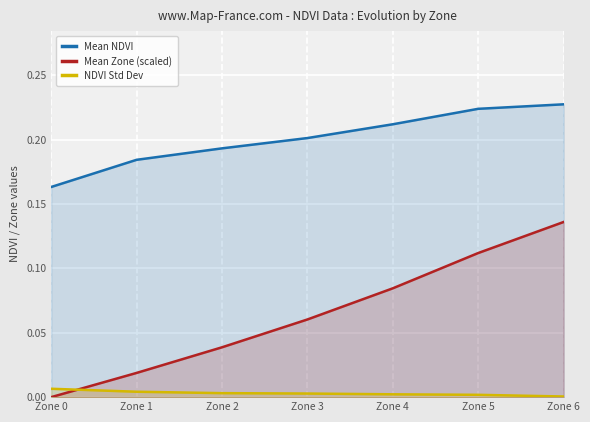

Rank the series at Zone 0 from lowest to highest value.

Mean Zone (scaled), NDVI Std Dev, Mean NDVI